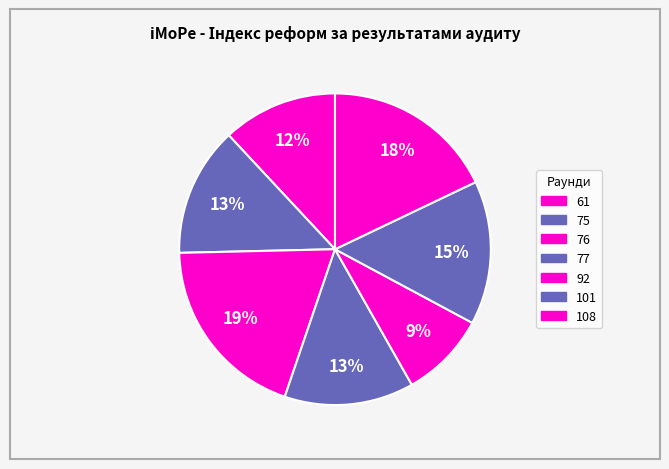

How many slices are in this pie chart?

7